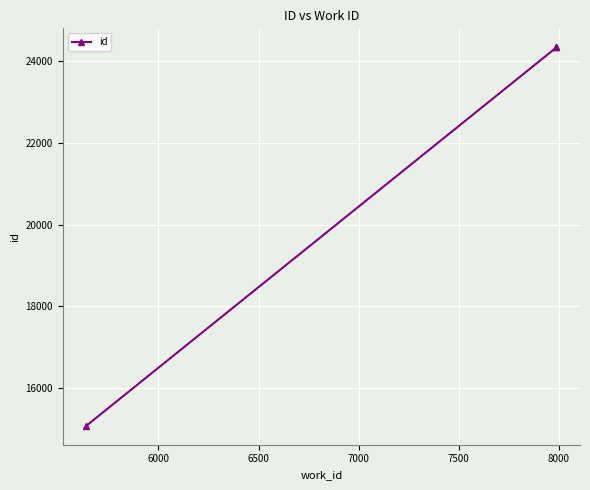

What is the difference between the maximum and minimum values?

9262